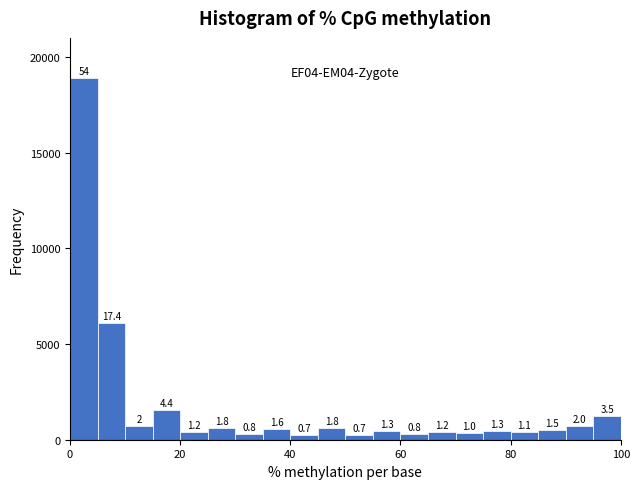

Around what value on the x-axis is the tallest bar? Give the approximate position of its centre, as read against the axis.

2